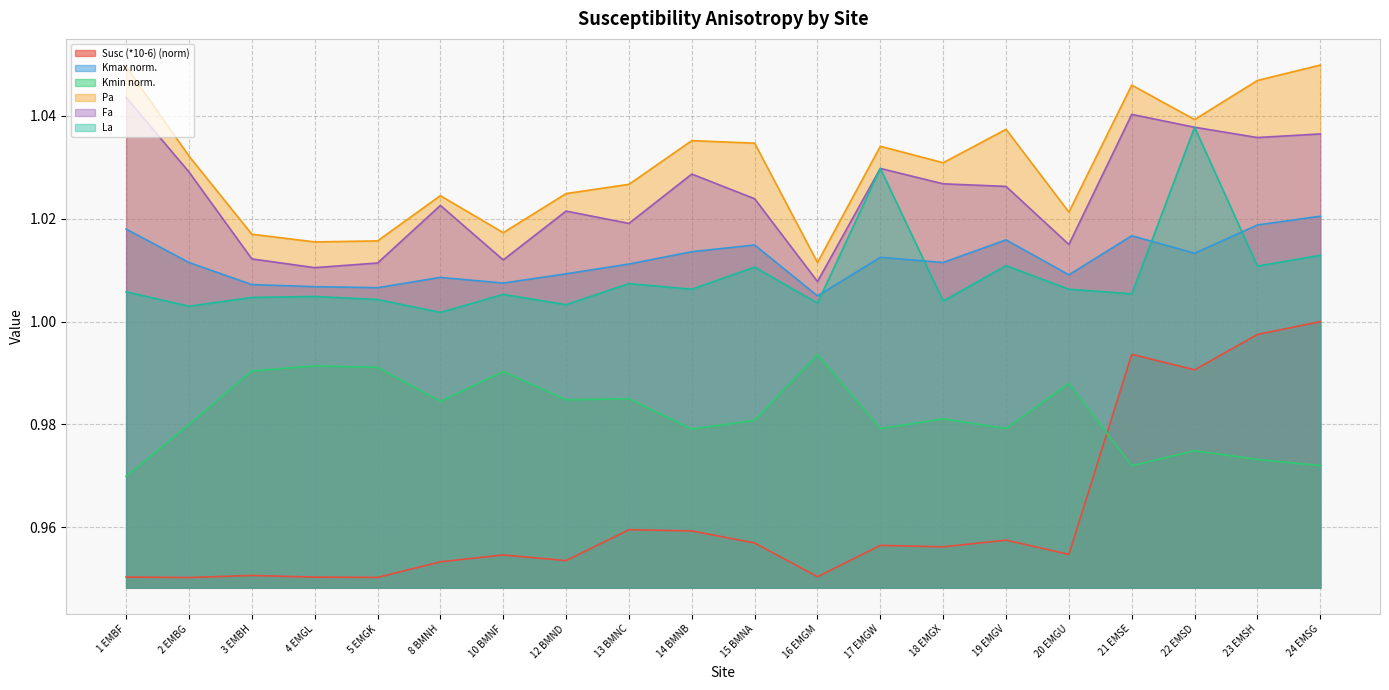

Count the number of categories in the chart.

20